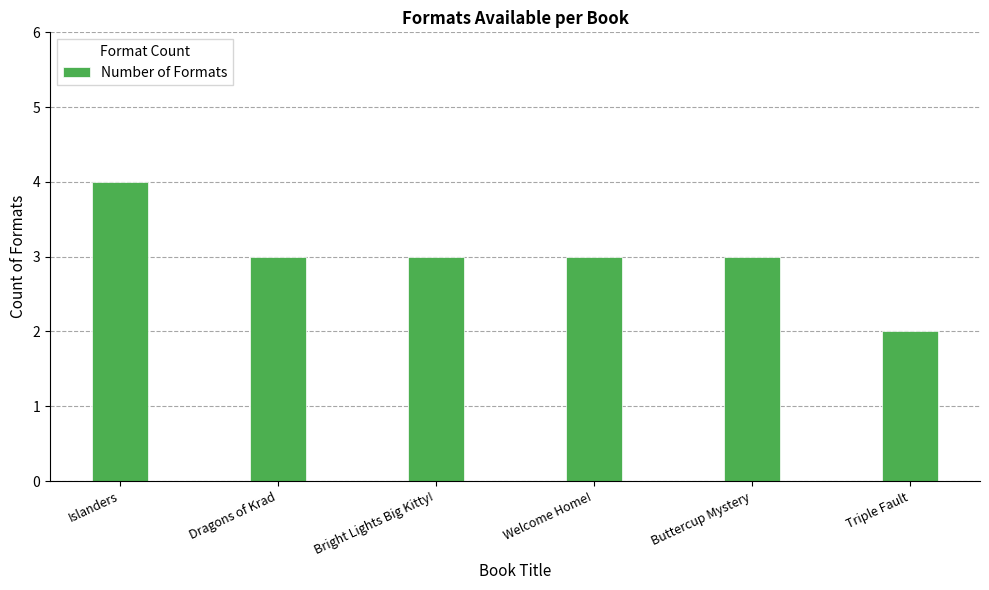

What is the label of the 3rd bar from the left?

Bright Lights Big Kitty!